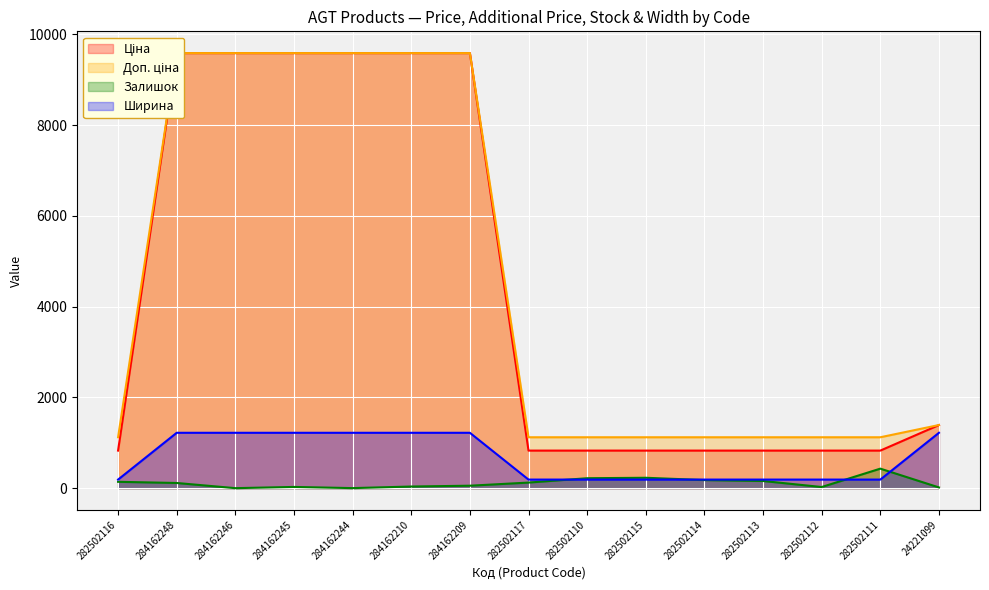

At which category is the sum across all series the highest?

284162248